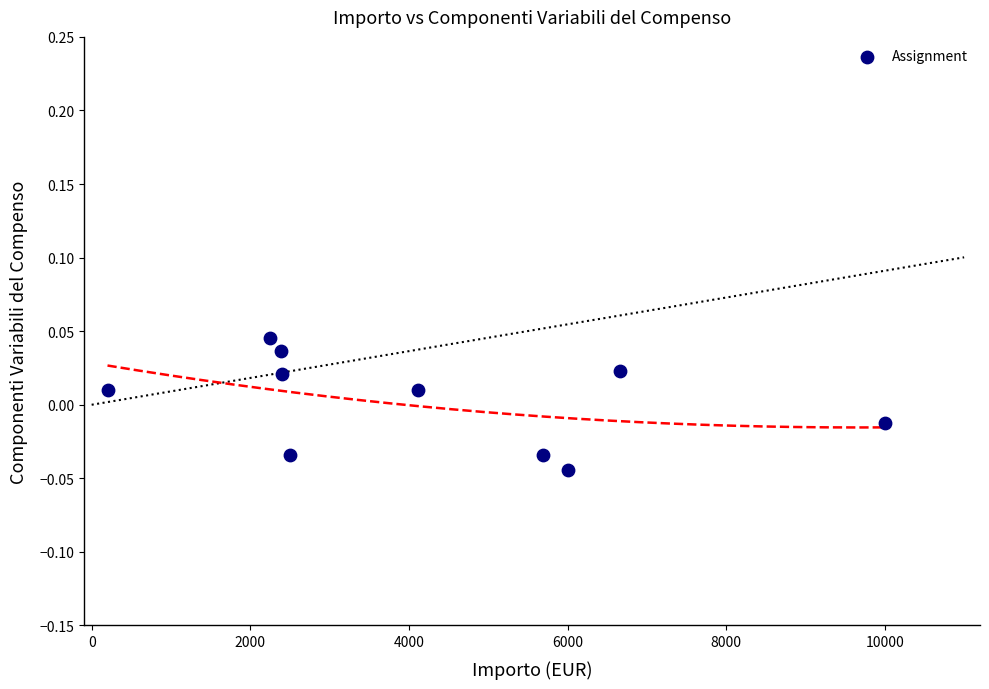

What is the range of X values (max minus min)?

9800.0